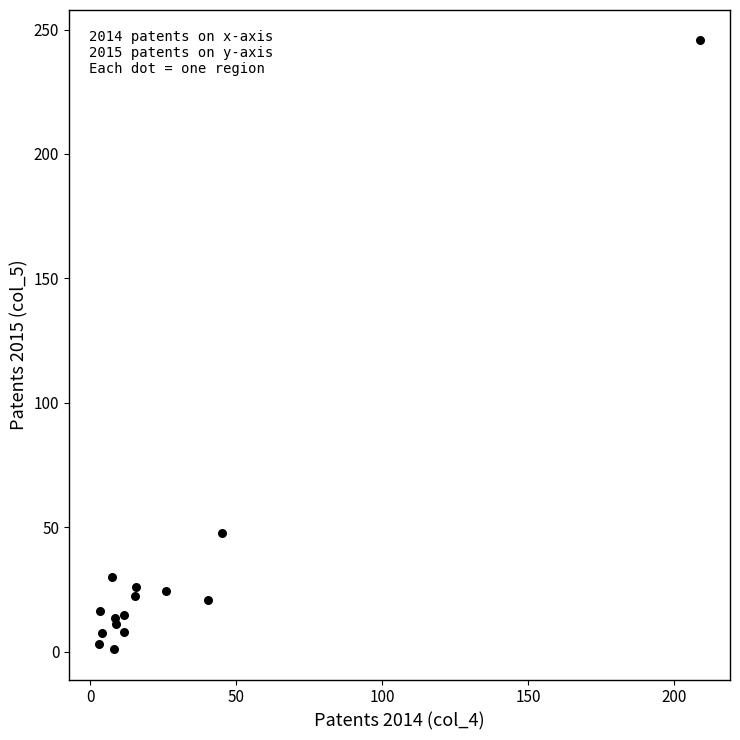

What Y value in the scatter plot is closest to 123?

47.6